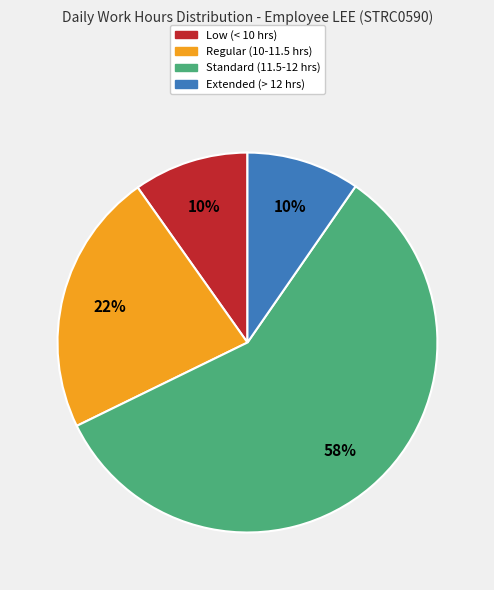

To the nearest percent, what is the difference between the largest and smallest slice percentages?

48%